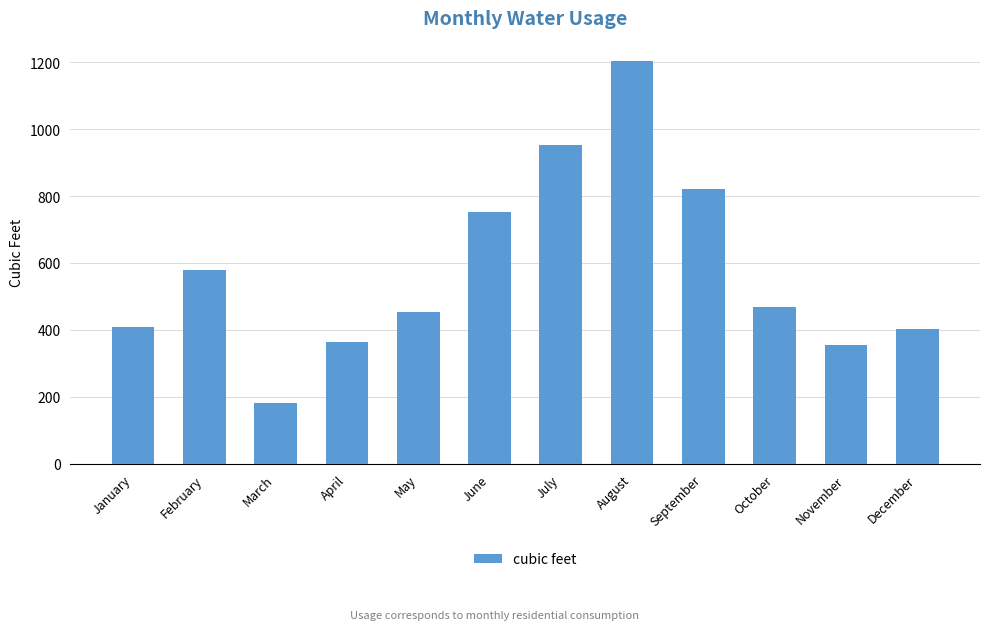

Is it true that the value at January is 141?

False